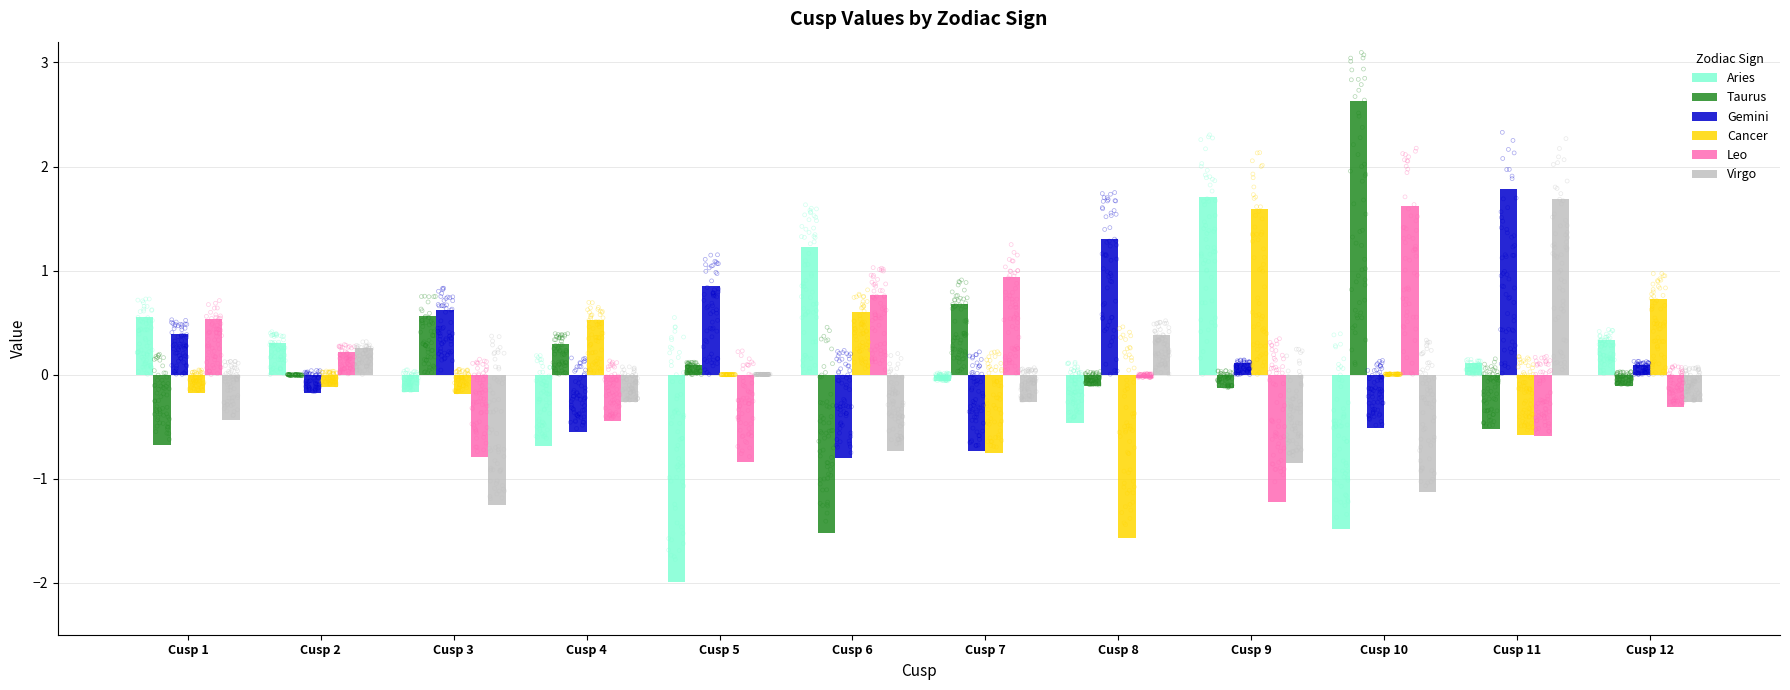

At which category is the sum across all series the highest?

Cusp 11